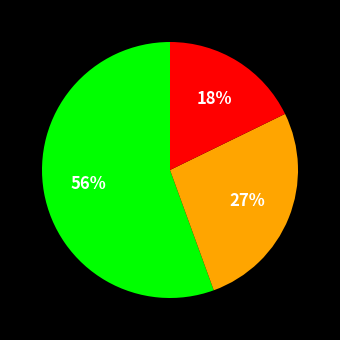

Does any single category account for the majority?

Yes